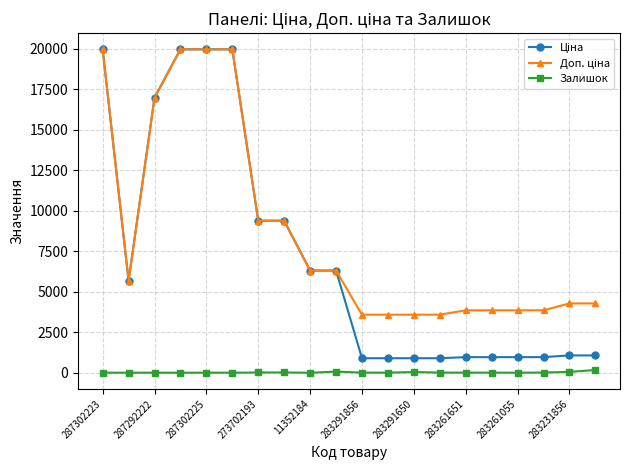

At how many categories does at least one series exceed 12195?

5